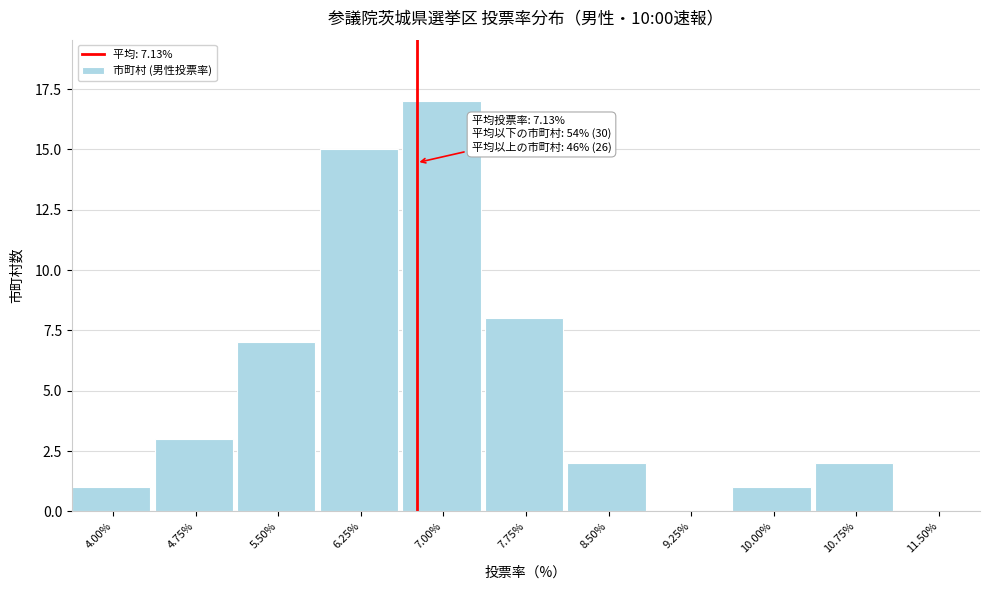

Reading right to left, extract all data points from this chart.

11.50%=0	10.75%=2	10.00%=1	9.25%=0	8.50%=2	7.75%=8	7.00%=17	6.25%=15	5.50%=7	4.75%=3	4.00%=1